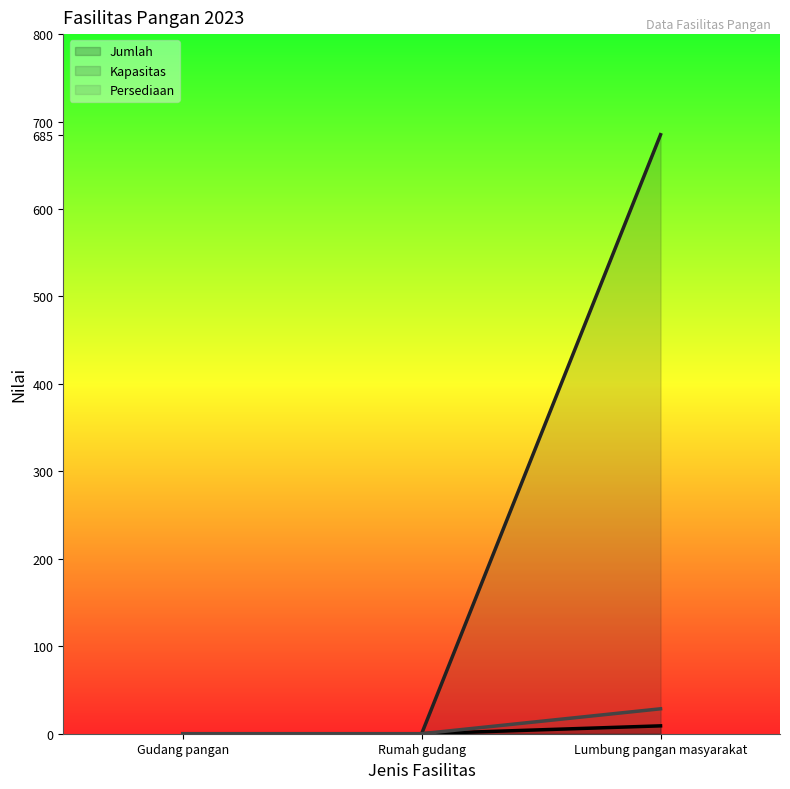

What is the sum of the Persediaan values at Gudang pangan and Lumbung pangan masyarakat?

28.5